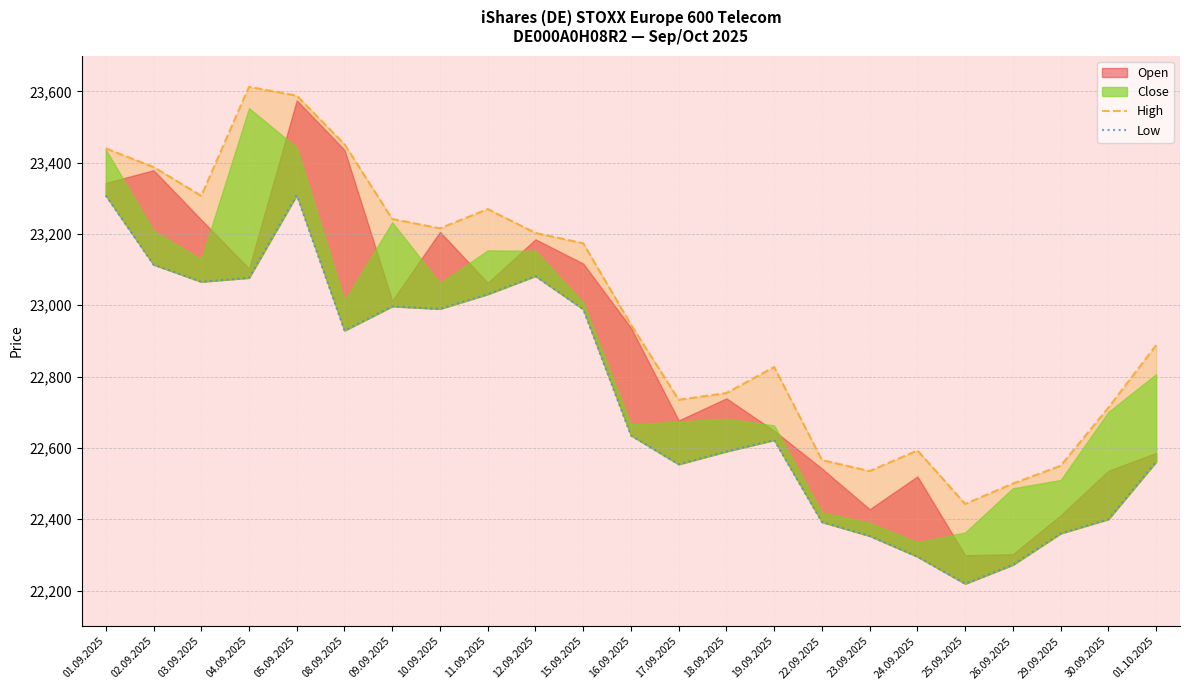

At which label does High first exceed 22946?

01.09.2025